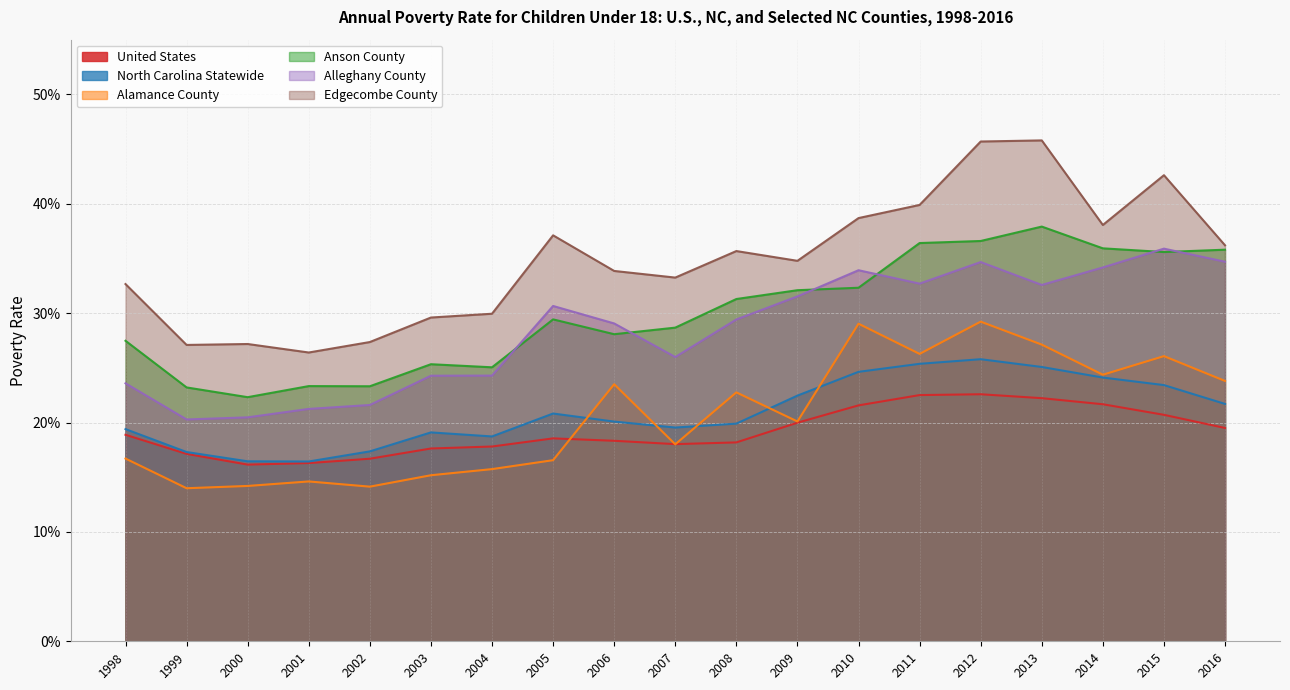

Between 2009 and 2007, which is larger?

2009